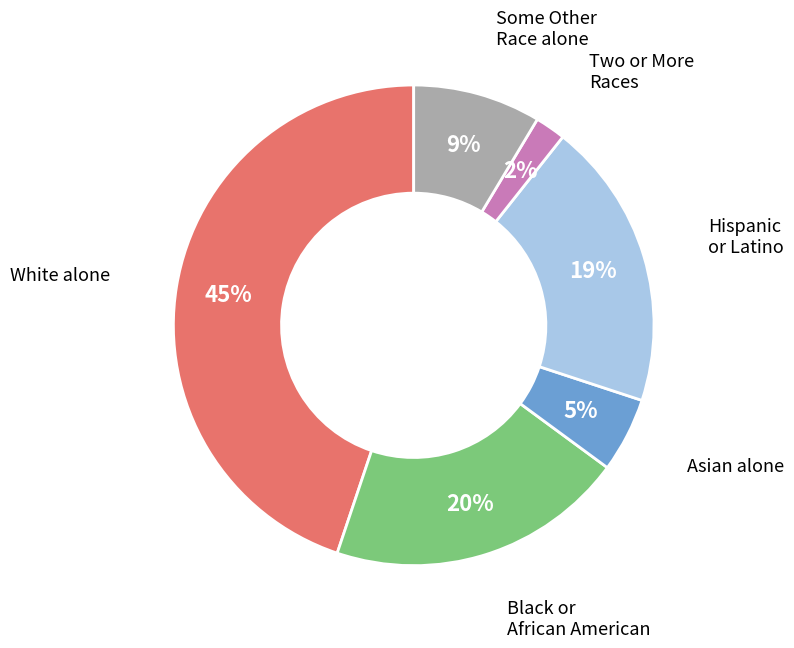

To the nearest percent, what is the difference between the largest and smallest slice percentages?

43%